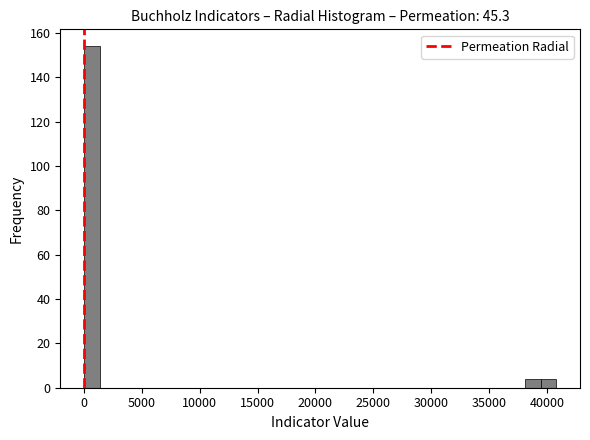

Read against the x-axis, roughly where is the centre of the tallest bar?

500